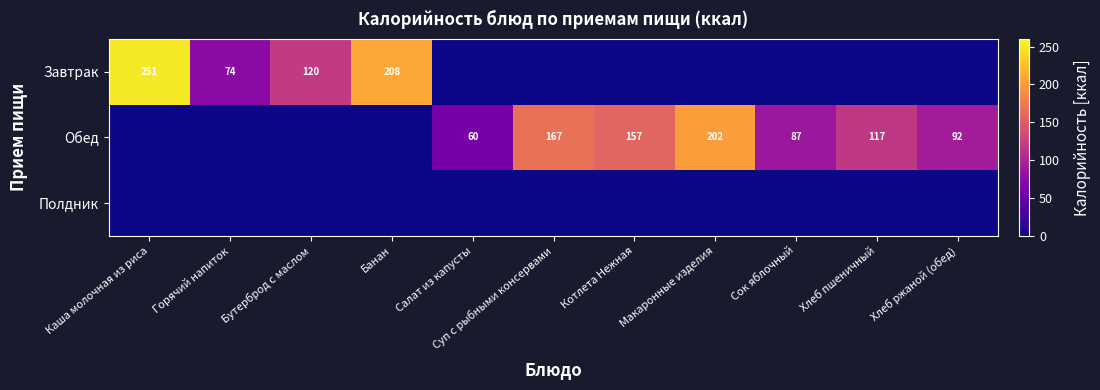

True or false: Обед has a value of 215.0 at Котлета Нежная.

False